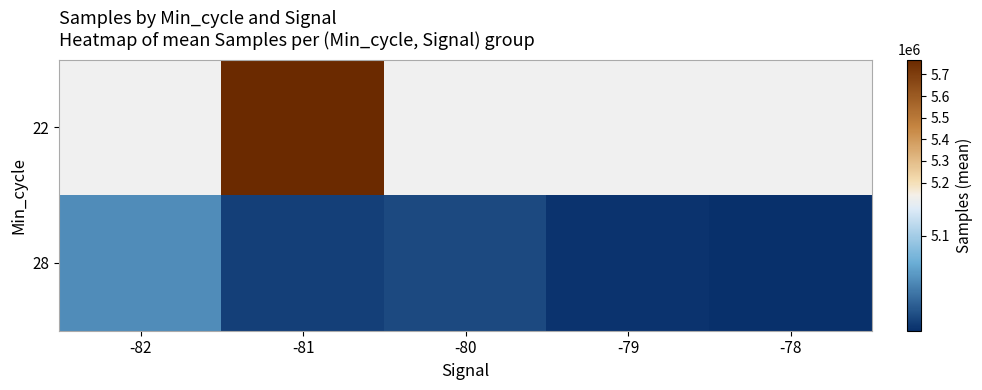

Which series has the largest total across all categories?

28